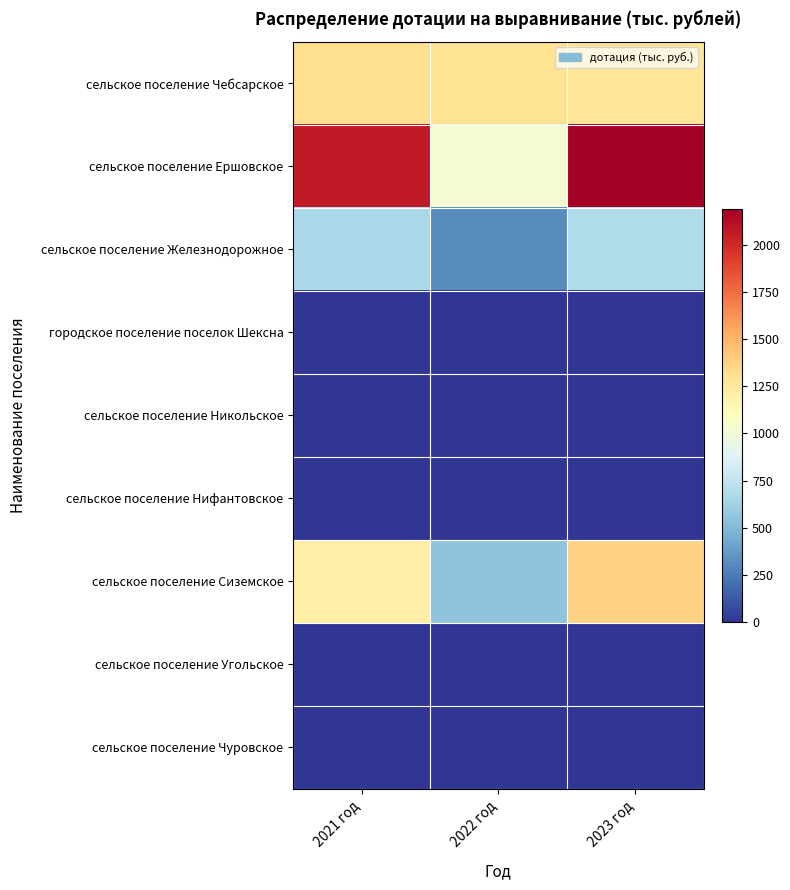

Between 2023 год and 2021 год, which is larger?

2021 год